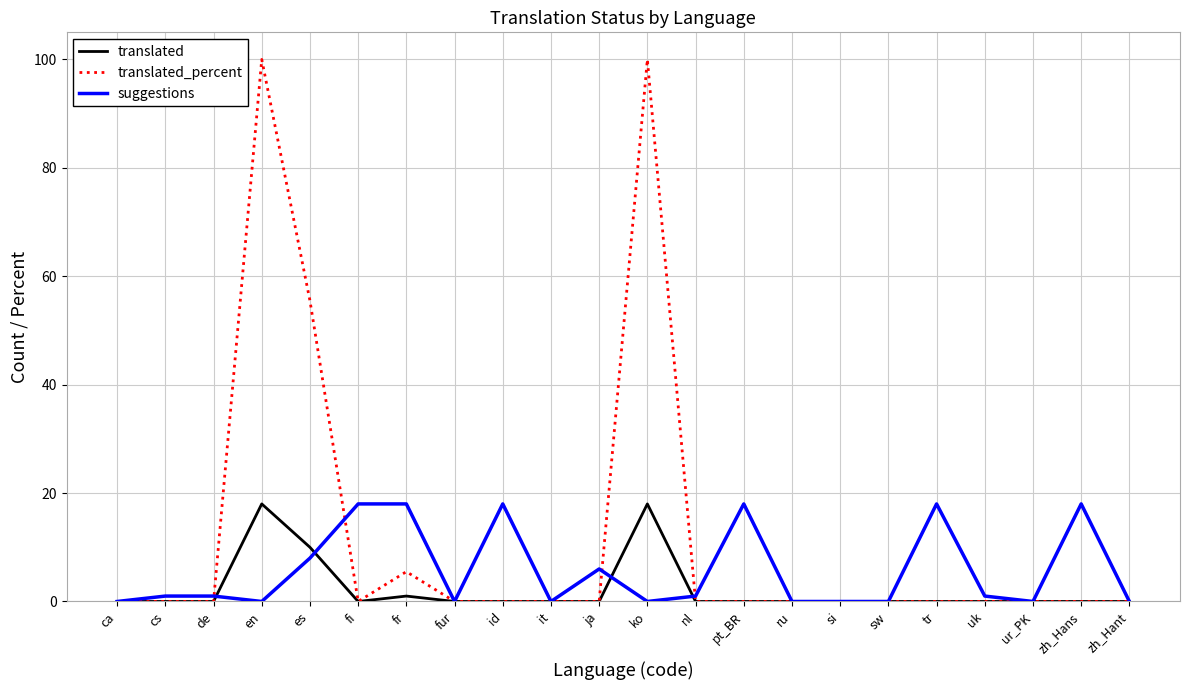

Rank the series by their average value, from highest to lowest.

translated_percent, suggestions, translated